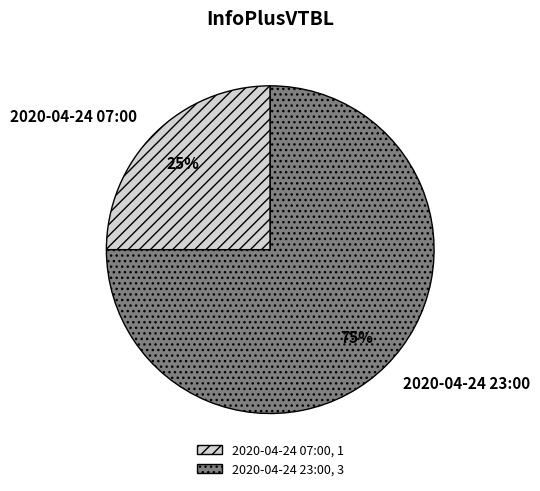

Which category has the biggest portion of the pie?

2020-04-24 23:00